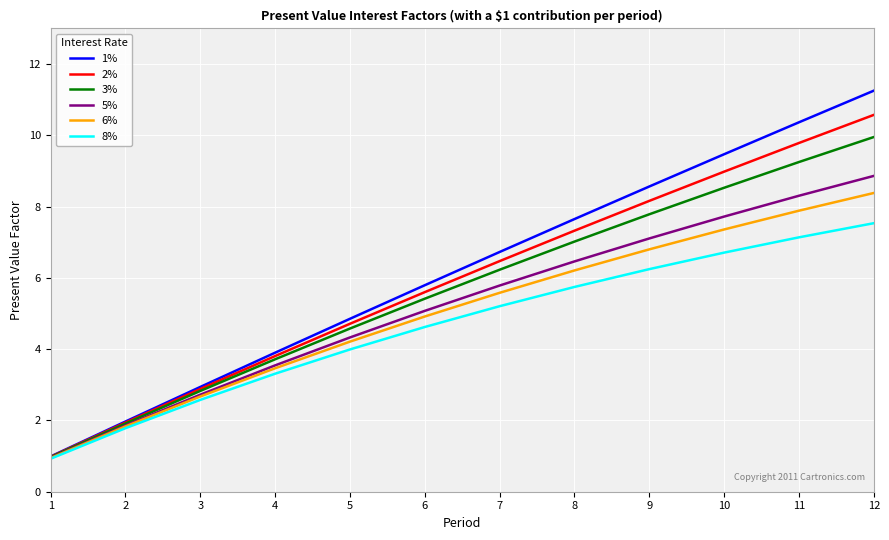

Reading left to right, what are all the values shown in this chart?

1%: 1=1.0	2=2.0	3=2.9	4=3.9	5=4.9	6=5.8	7=6.7	8=7.7	9=8.6	10=9.5	11=10.4	12=11.3
2%: 1=1.0	2=1.9	3=2.9	4=3.8	5=4.7	6=5.6	7=6.5	8=7.3	9=8.2	10=9.0	11=9.8	12=10.6
3%: 1=1.0	2=1.9	3=2.8	4=3.7	5=4.6	6=5.4	7=6.2	8=7.0	9=7.8	10=8.5	11=9.3	12=10.0
5%: 1=1.0	2=1.9	3=2.7	4=3.5	5=4.3	6=5.1	7=5.8	8=6.5	9=7.1	10=7.7	11=8.3	12=8.9
6%: 1=0.9	2=1.8	3=2.7	4=3.5	5=4.2	6=4.9	7=5.6	8=6.2	9=6.8	10=7.4	11=7.9	12=8.4
8%: 1=0.9	2=1.8	3=2.6	4=3.3	5=4.0	6=4.6	7=5.2	8=5.7	9=6.2	10=6.7	11=7.1	12=7.5